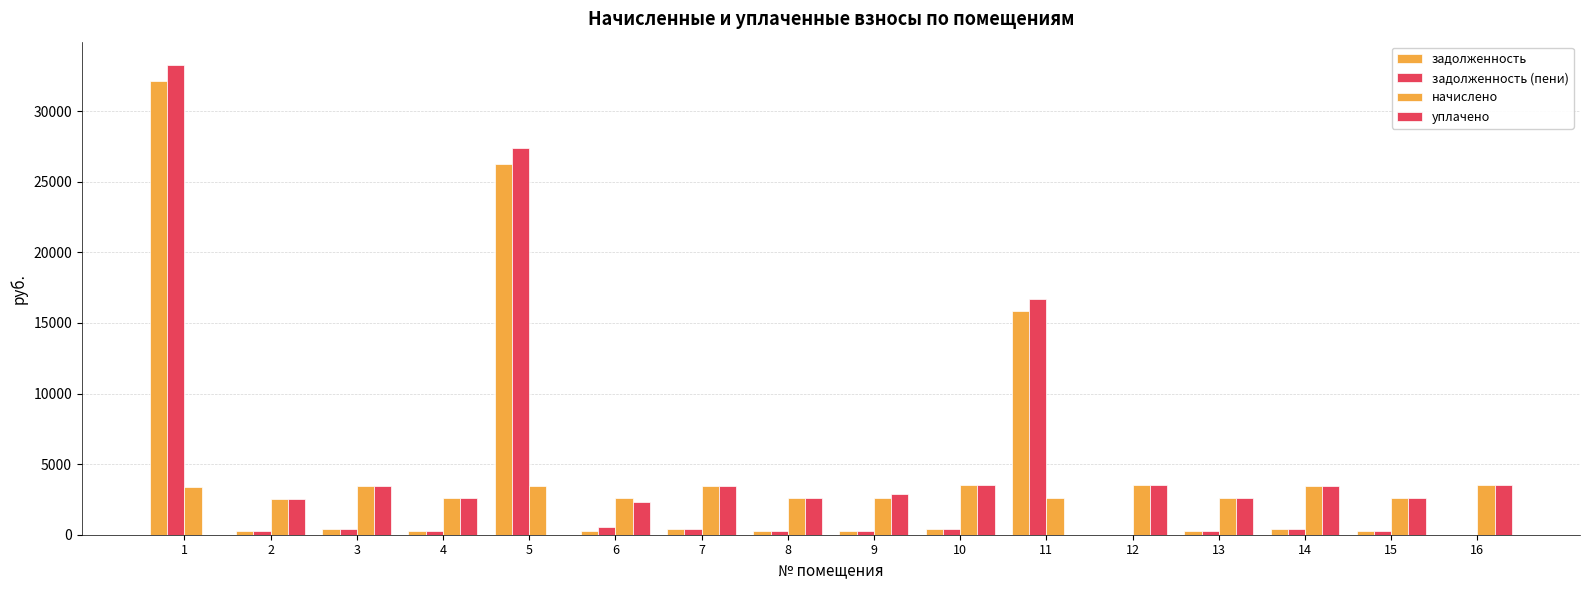

How many series are shown in this chart?

4